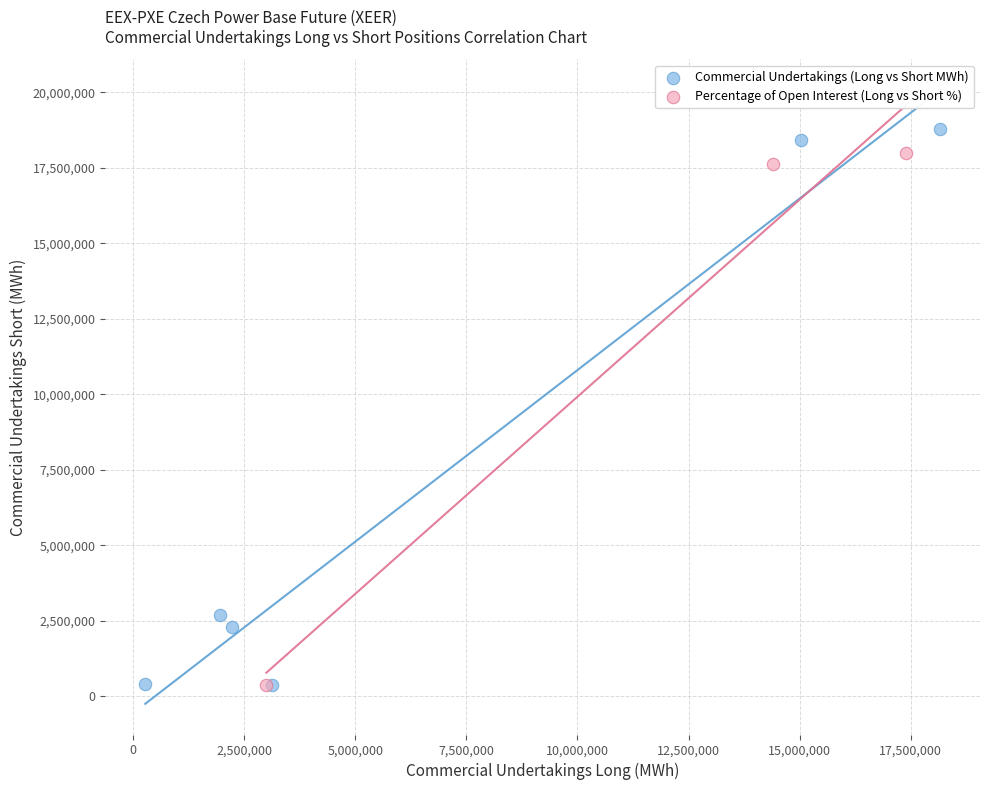

What are all the series names shown in the legend?

Commercial Undertakings (Long vs Short MWh), Percentage of Open Interest (Long vs Short %)